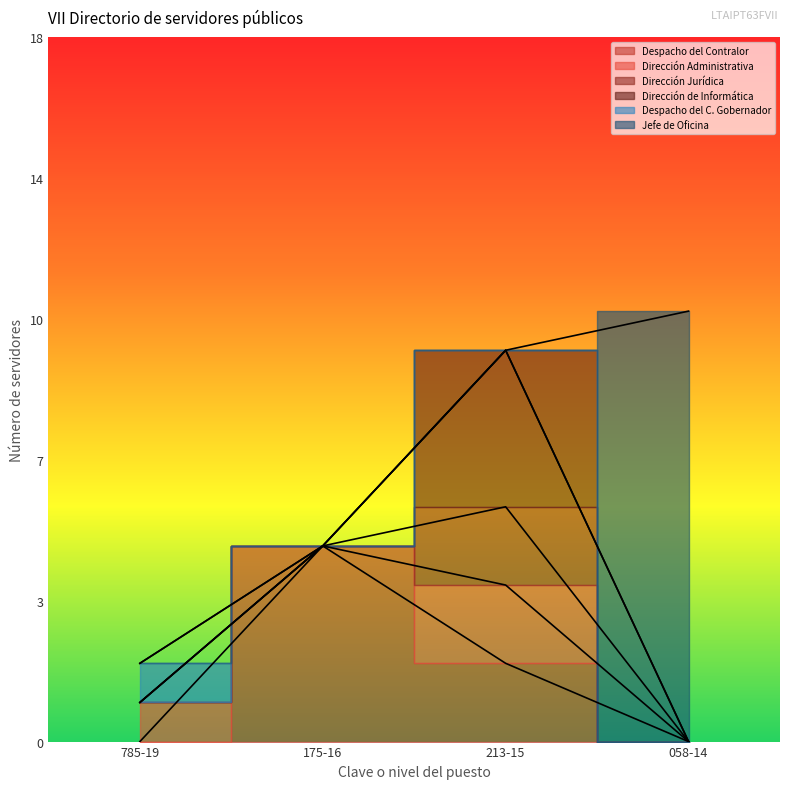

Where is Dirección de Informática nearest to the value 5?

785-19